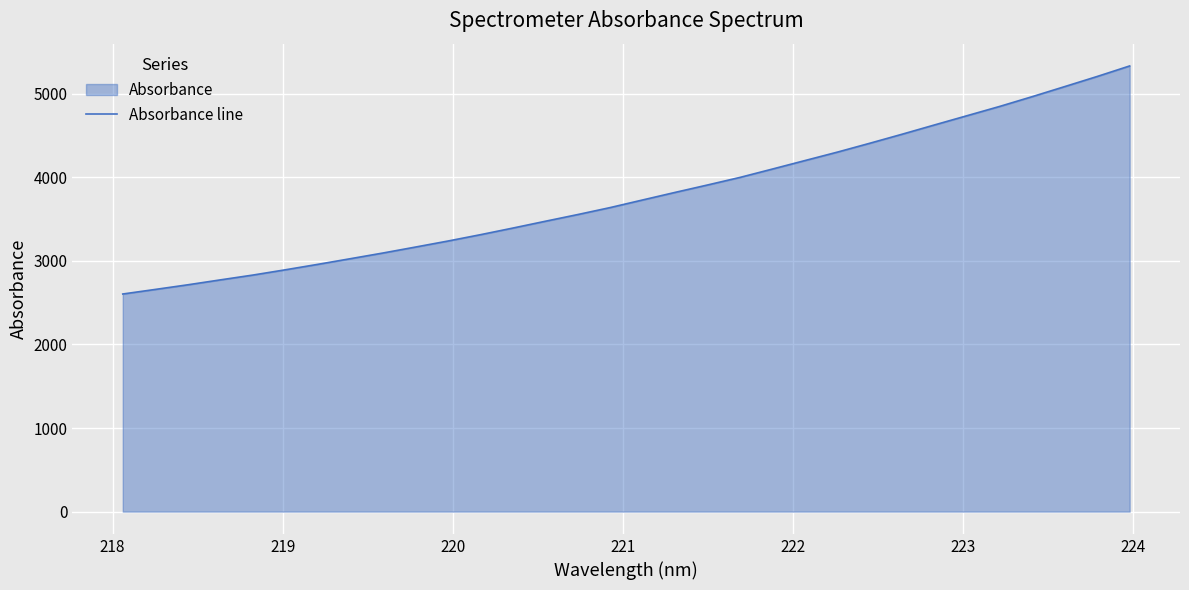

What is the minimum value shown in the chart?

2603.1